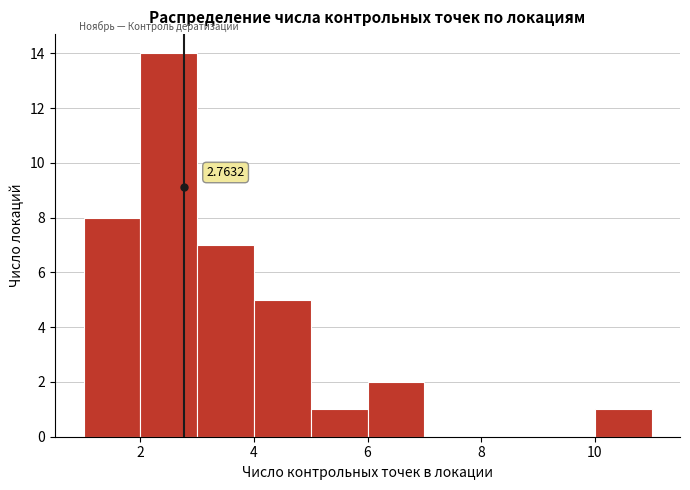

Over which range of the x-axis is the bar tallest?

2 to 3